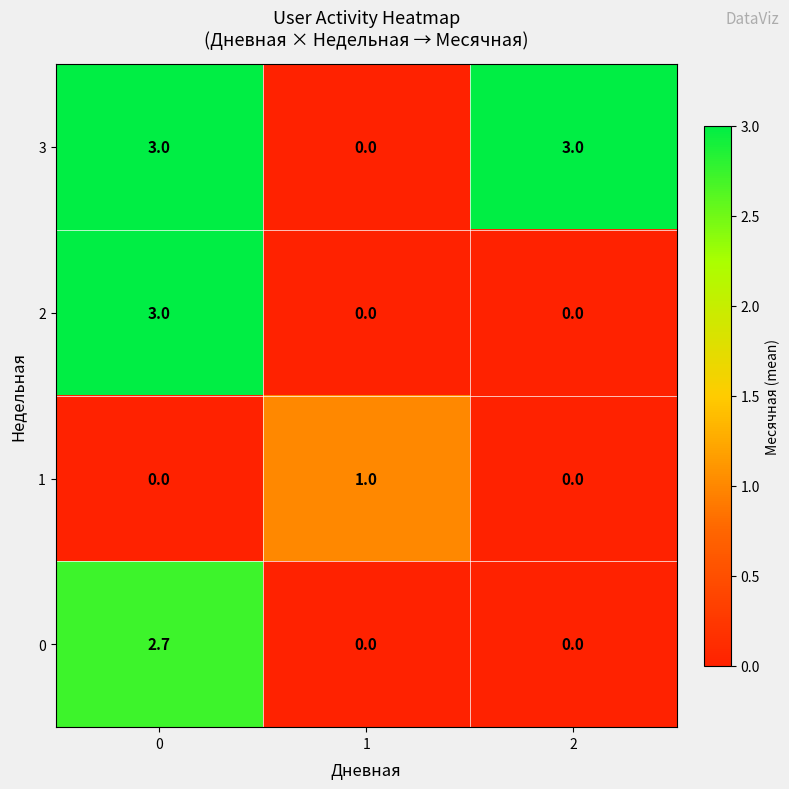

Is it true that 1 equals 1.5 at 1?

False